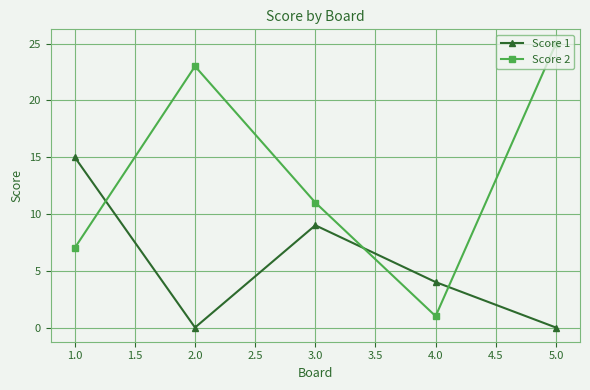

Between 2.0 and 3.0, which series saw the biggest shift?

Score 2